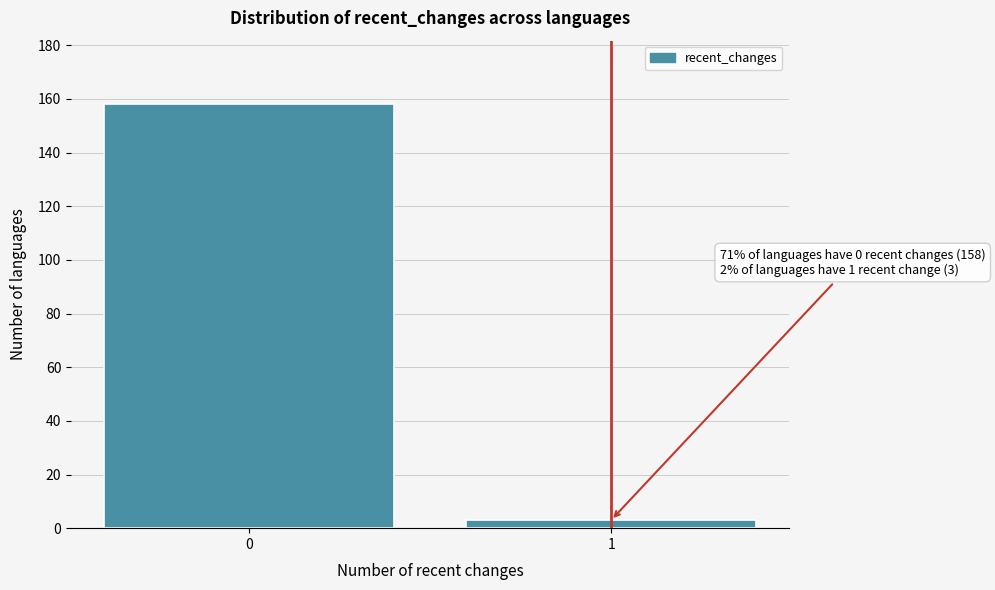

Reading right to left, what are all the values shown in this chart?

1=3	0=158